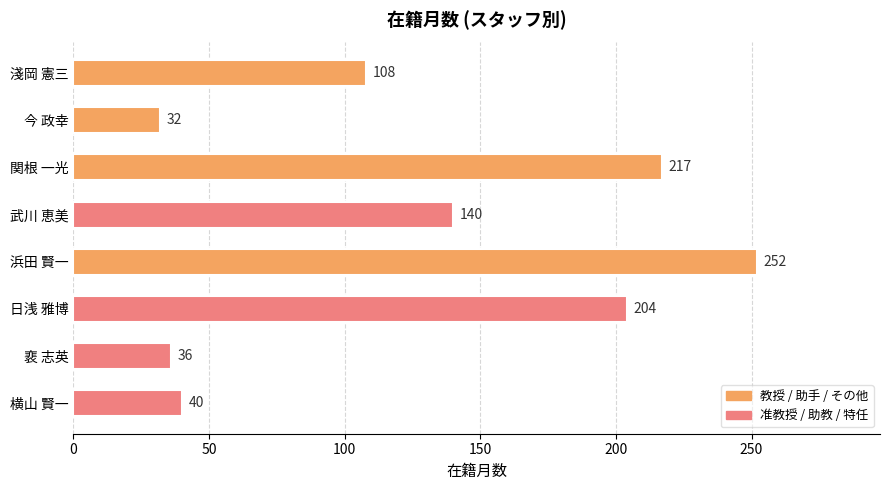

Rank the categories by value from highest to lowest.

浜田 賢一, 関根 一光, 日浅 雅博, 武川 恵美, 淺岡 憲三, 横山 賢一, 裵 志英, 今 政幸